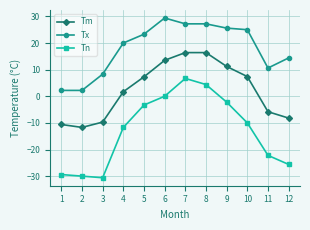

True or false: Tx has a value of 14.2 at 3.

False